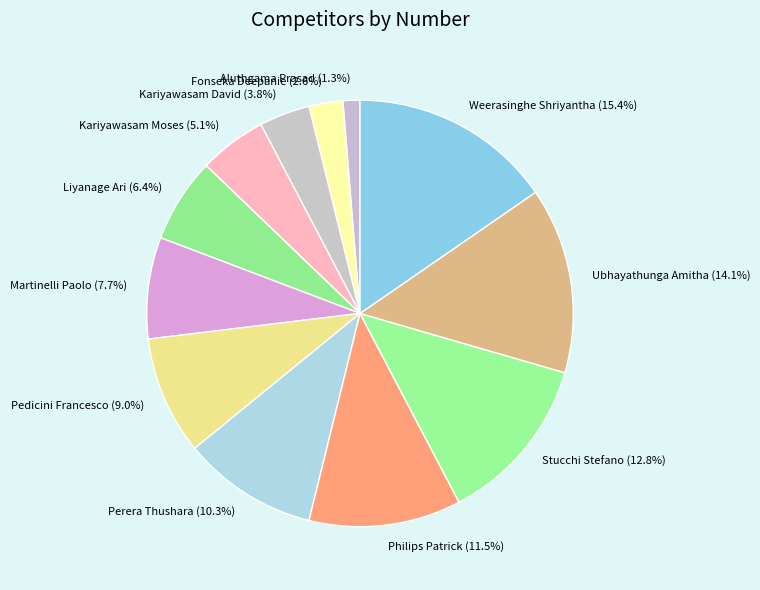

What is the ratio of the value at Liyanage Ari to the value at Stucchi Stefano?

0.5